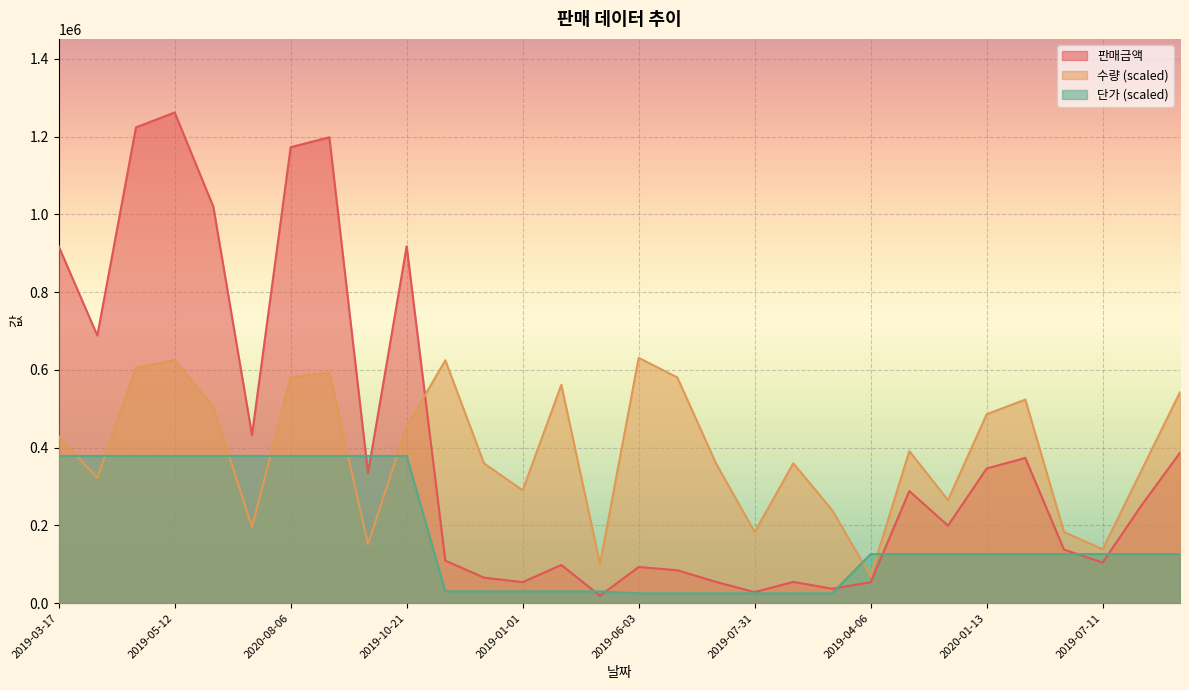

Reading right to left, list all the values displayed in this chart.

판매금액: 2019-07-21=387000.0	2020-04-27=251100.0	2019-07-11=104500.0	2019-06-28=137750.0	2020-03-22=373500.0	2020-01-13=346500.0	2019-09-22=199500.0	2019-01-08=288300.0	2019-04-06=53900.0	2020-05-24=37240.0	2019-11-19=54720.0	2019-07-31=28420.0	2019-03-31=54720.0	2019-02-01=84640.0	2019-06-03=93000.0	2019-06-17=19200.0	2019-03-03=98256.0	2019-01-01=54096.0	2019-01-19=65664.0	2019-05-01=109296.0	2019-10-21=918000.0	2019-06-09=334800.0	2020-12-06=1198500.0	2020-08-06=1173000.0	2019-09-26=432450.0	2019-06-25=1020000.0	2019-05-12=1262250.0	2020-02-03=1224000.0	2019-07-01=688500.0	2019-03-17=918000.0
수량: 2019-07-21=542767.5	2020-04-27=340807.5	2019-07-11=138847.5	2019-06-28=183026.2	2020-03-22=523833.8	2020-01-13=485966.2	2019-09-22=265072.5	2019-01-08=391297.5	2019-04-06=69423.8	2020-05-24=239827.5	2019-11-19=359741.2	2019-07-31=183026.2	2019-03-31=359741.2	2019-02-01=580635.0	2019-06-03=631125.0	2019-06-17=100980.0	2019-03-03=561701.2	2019-01-01=290317.5	2019-01-19=359741.2	2019-05-01=624813.8	2019-10-21=454410.0	2019-06-09=151470.0	2020-12-06=593257.5	2020-08-06=580635.0	2019-09-26=195648.8	2019-06-25=504900.0	2019-05-12=624813.8	2020-02-03=605880.0	2019-07-01=321873.8	2019-03-17=429165.0
단가: 2019-07-21=126225.0	2020-04-27=126225.0	2019-07-11=126225.0	2019-06-28=126225.0	2020-03-22=126225.0	2020-01-13=126225.0	2019-09-22=126225.0	2019-01-08=126225.0	2019-04-06=126225.0	2020-05-24=25245.0	2019-11-19=25245.0	2019-07-31=25245.0	2019-03-31=25245.0	2019-02-01=25245.0	2019-06-03=25245.0	2019-06-17=30294.0	2019-03-03=30294.0	2019-01-01=30294.0	2019-01-19=30294.0	2019-05-01=30294.0	2019-10-21=378675.0	2019-06-09=378675.0	2020-12-06=378675.0	2020-08-06=378675.0	2019-09-26=378675.0	2019-06-25=378675.0	2019-05-12=378675.0	2020-02-03=378675.0	2019-07-01=378675.0	2019-03-17=378675.0